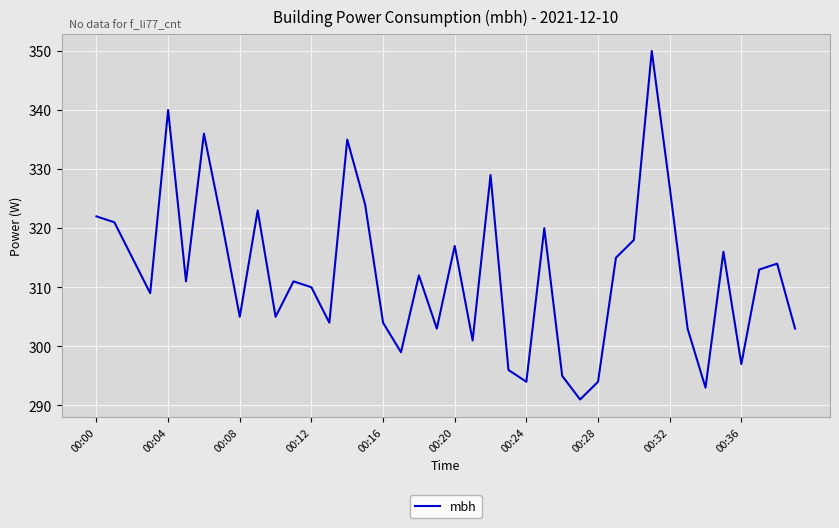

What is the smallest value displayed?

291